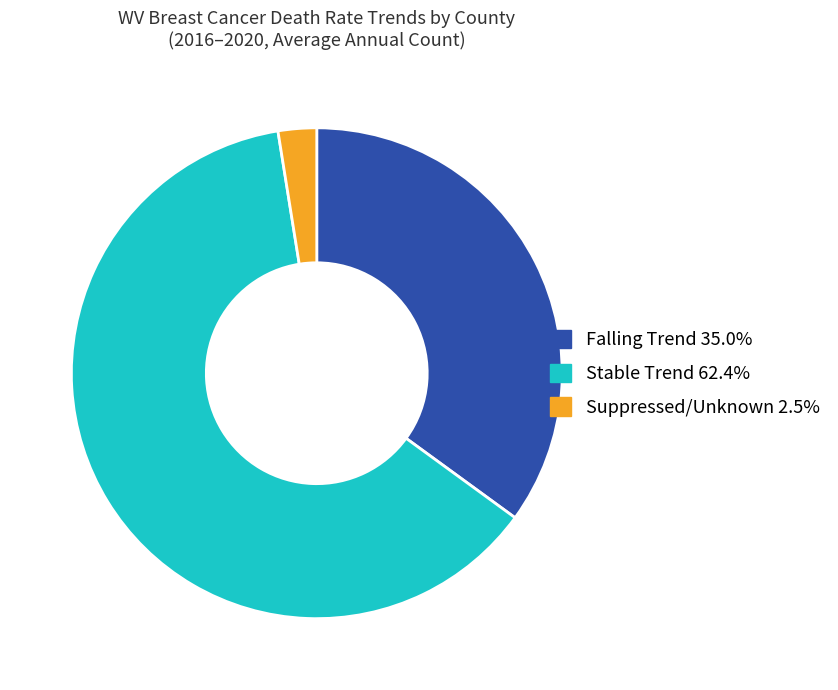

Does Falling Trend 35.0% account for over 50% of the chart?

No